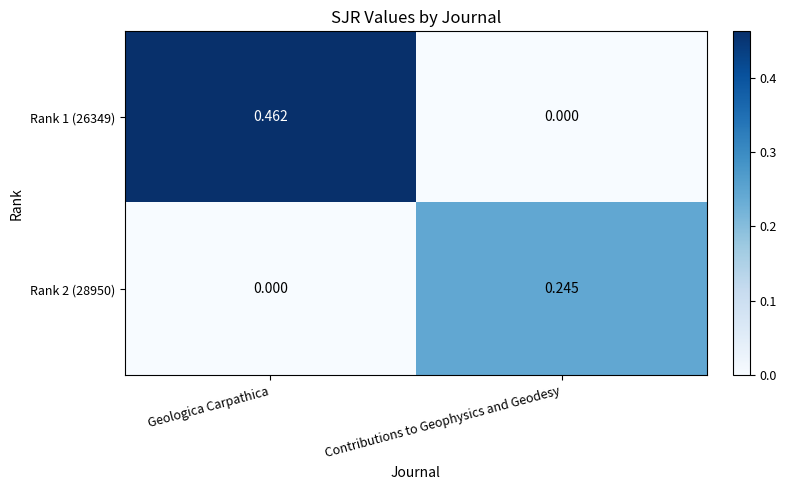

At which label does Rank 1 (26349) reach its peak?

Geologica Carpathica